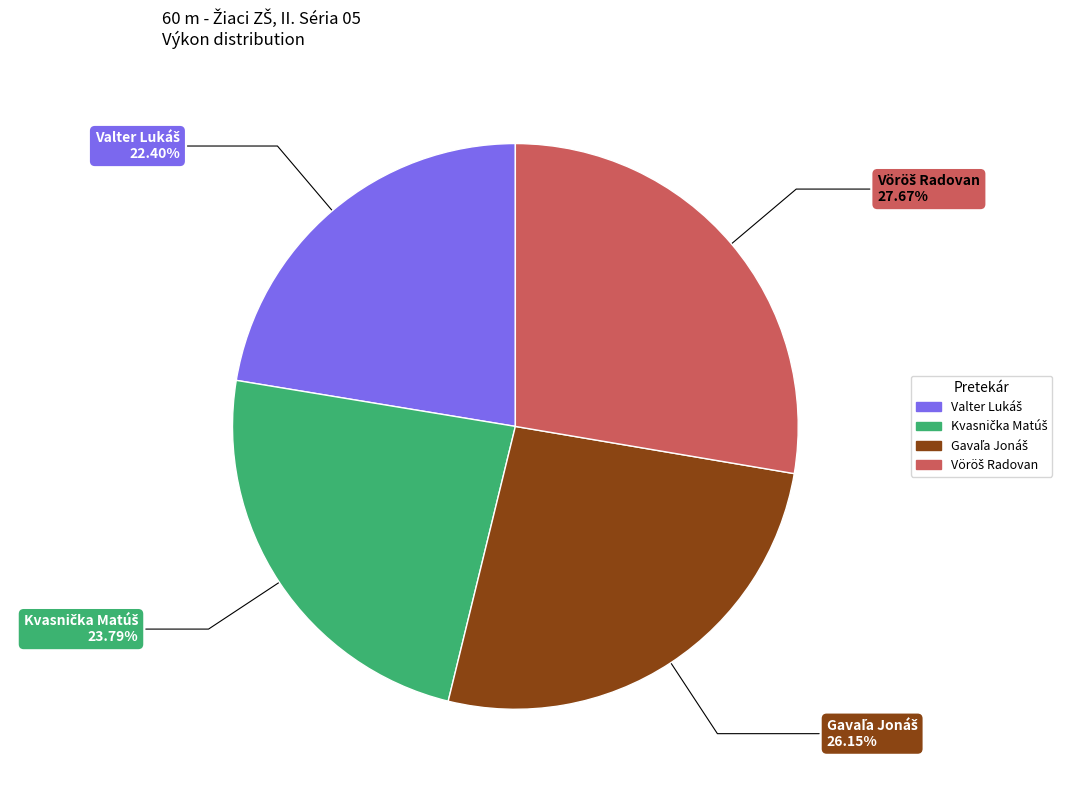

Is there a majority slice in this chart?

No